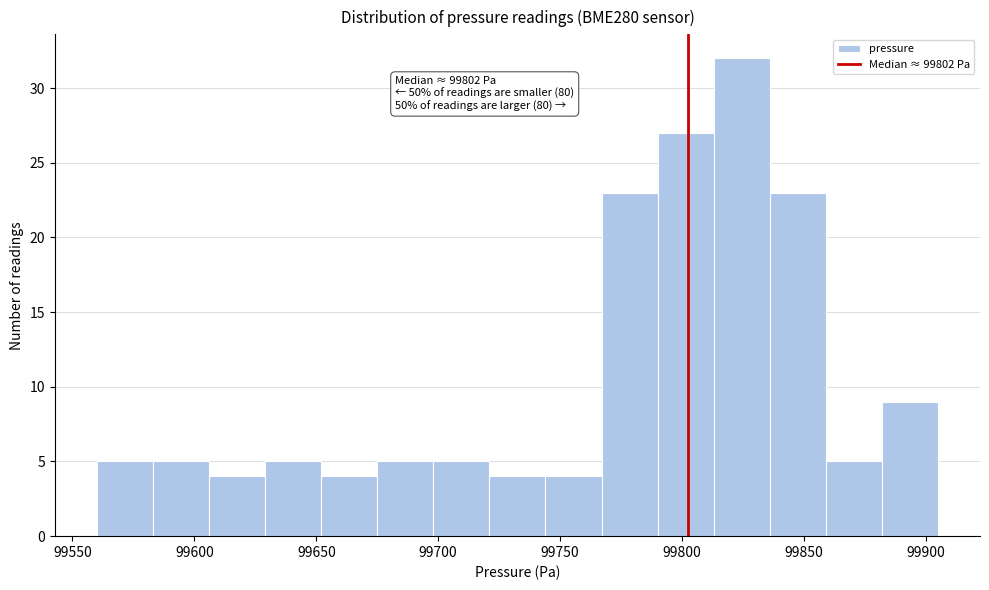

Over which range of the x-axis is the bar tallest?

99813 to 99836